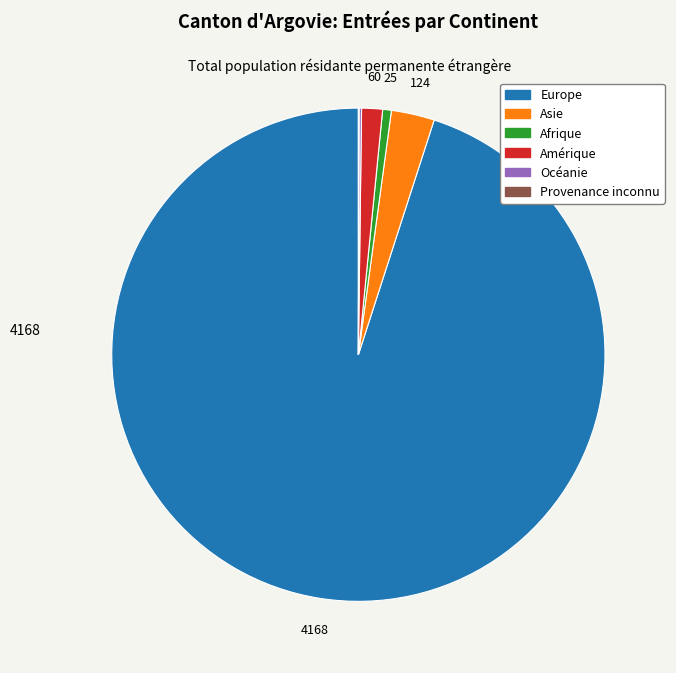

The Amérique slice represents 11% of the pie. True or false?

False